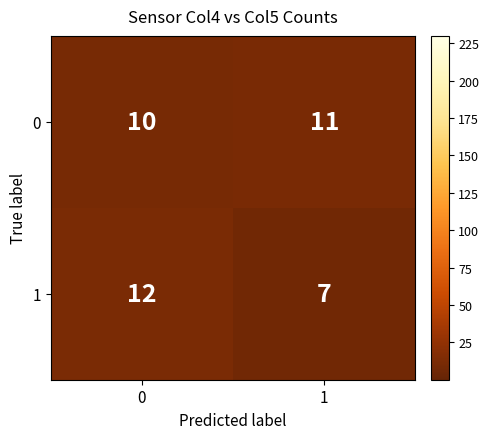

Reading right to left, list all the values displayed in this chart.

0: 1=11	0=10
1: 1=7	0=12